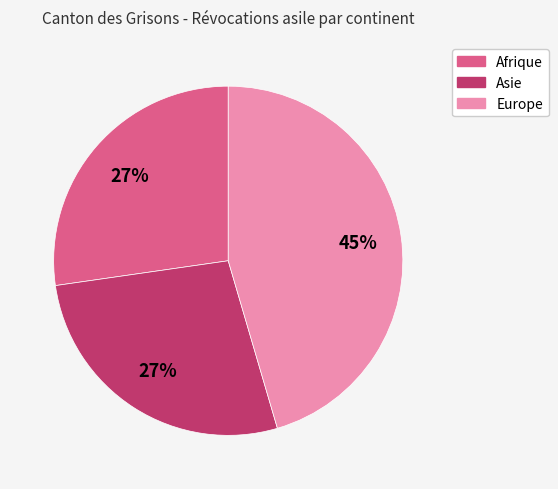

Do Europe and Asie together represent more than half of the pie?

Yes